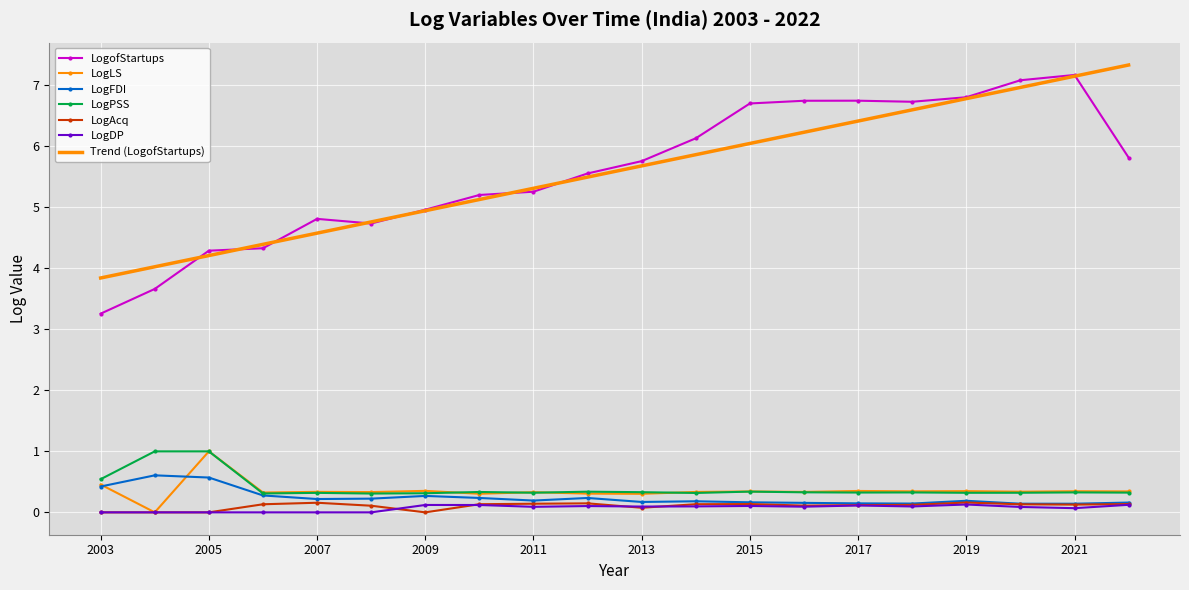

Which series has the largest range (max minus min)?

LogofStartups